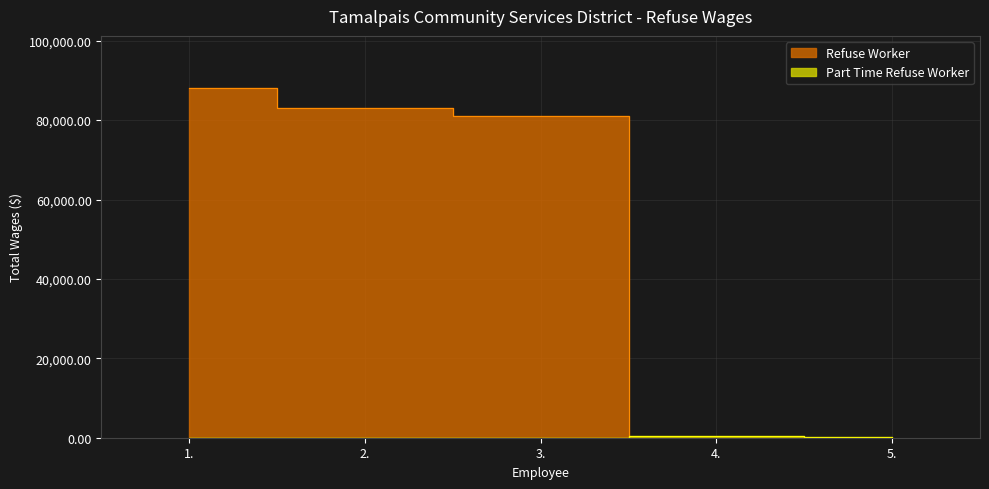

What is the sum of all values?

252255